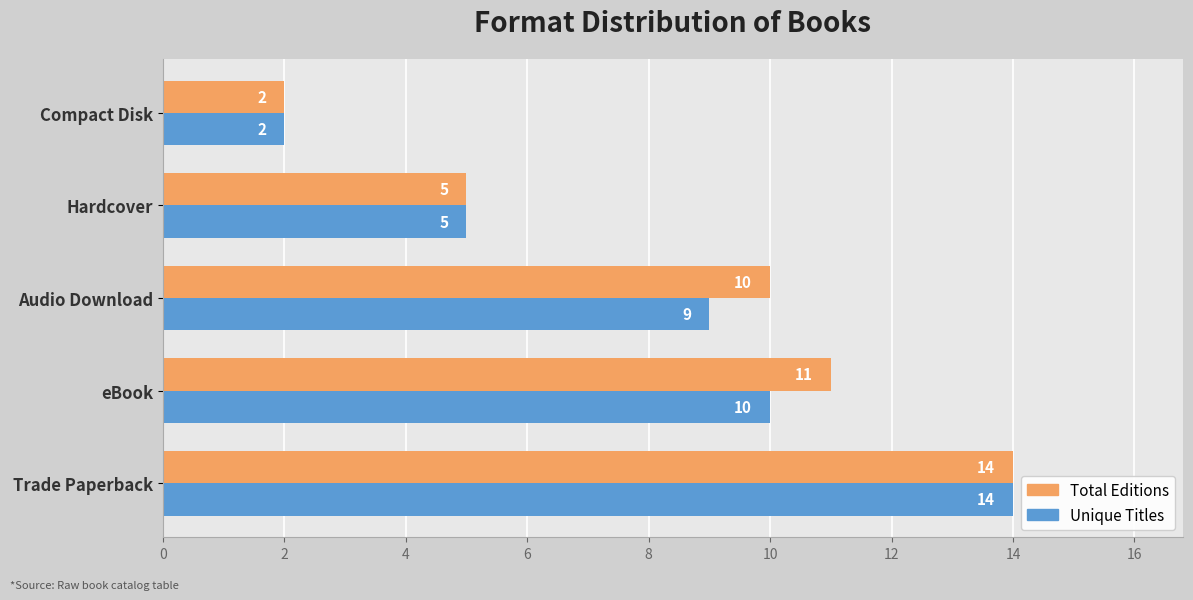

What is the maximum value shown in the chart?

14